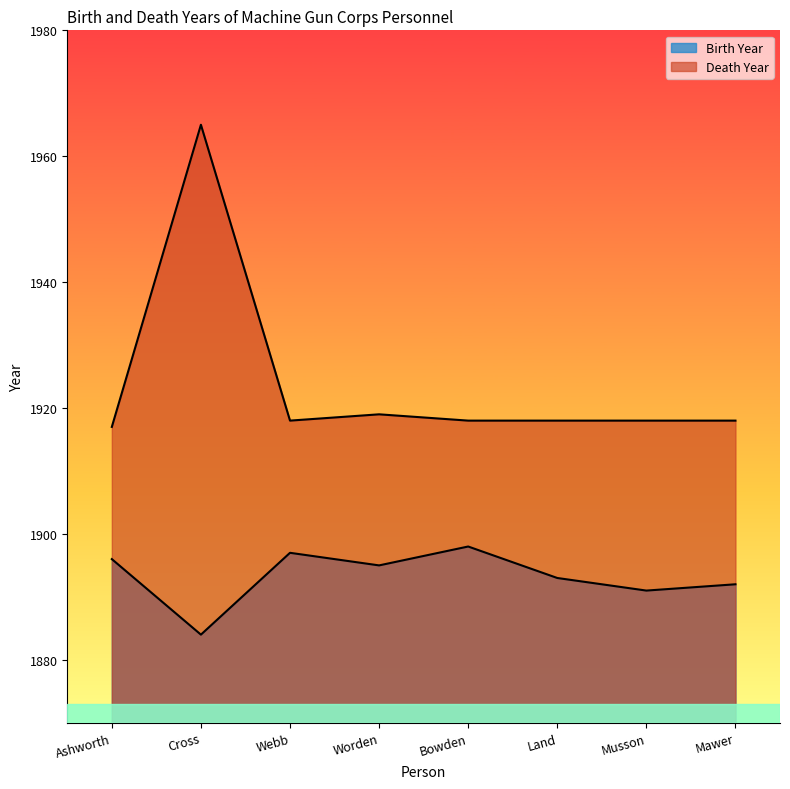

Reading left to right, transcribe all the data shown in this chart.

Birth Year: 1896	1884	1897	1895	1898	1893	1891	1892
Death Year: 1917	1965	1918	1919	1918	1918	1918	1918